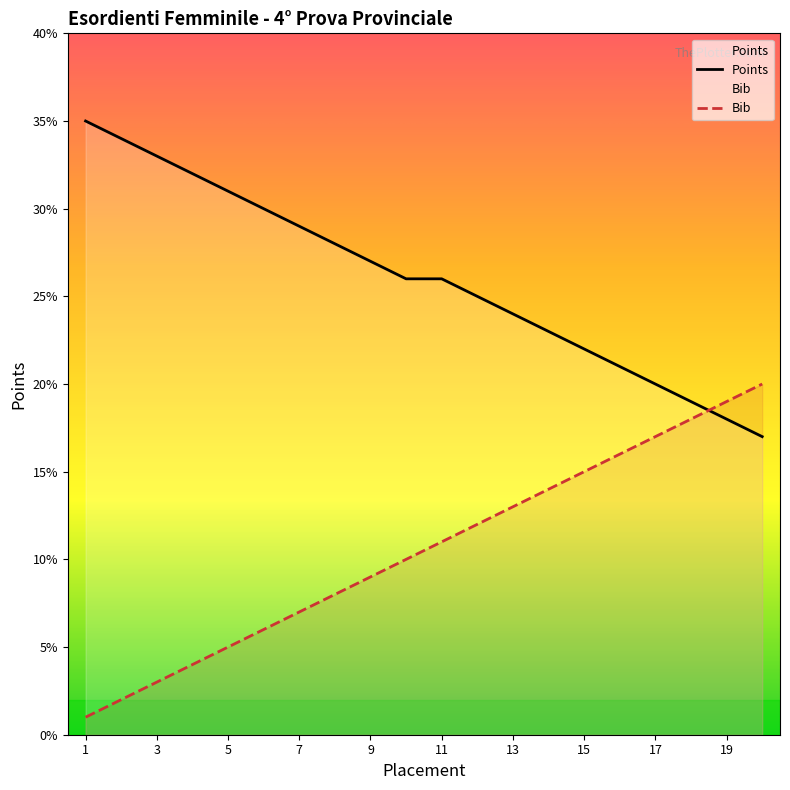

What is the average value of the Points series?

26